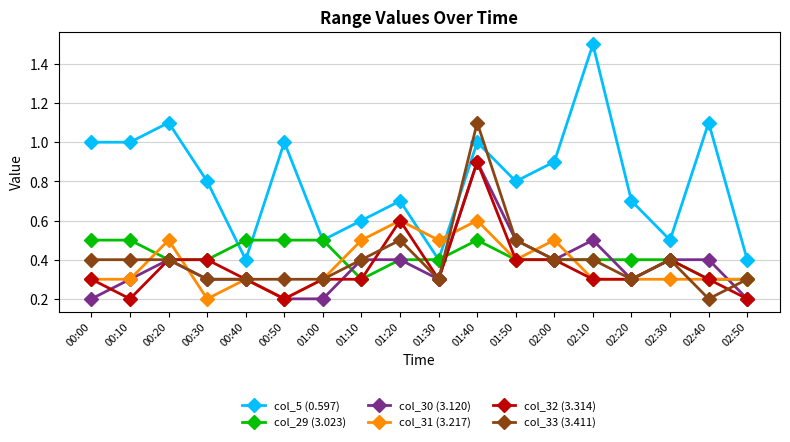

Which series ends up on top after the final intersection of col_33 (3.411) and col_32 (3.314)?

col_33 (3.411)